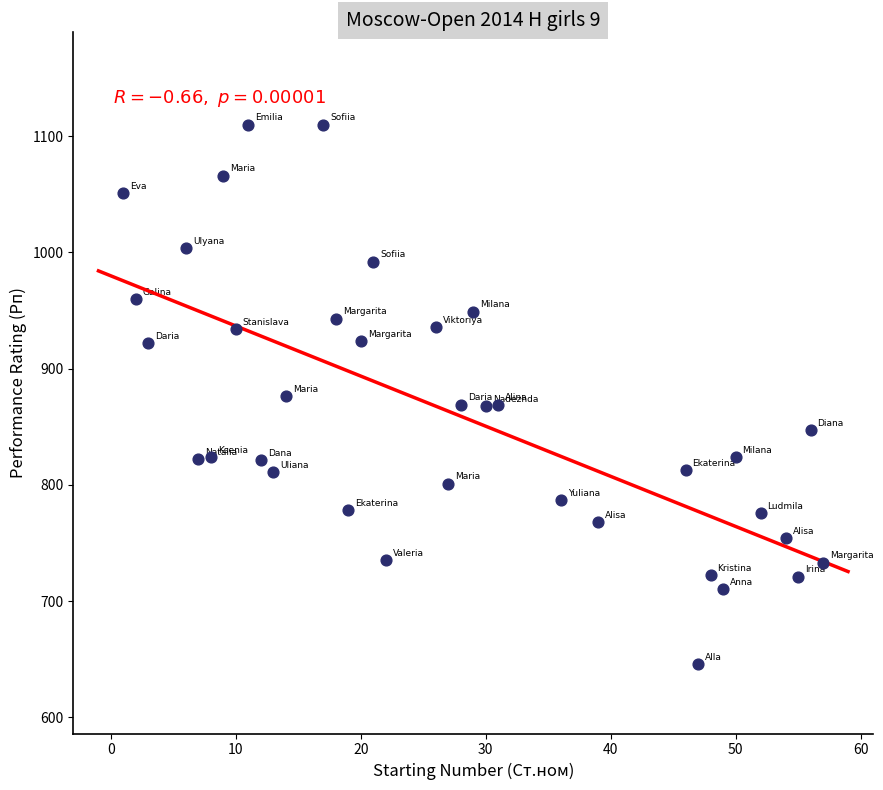

What is the range of X values (max minus min)?

56